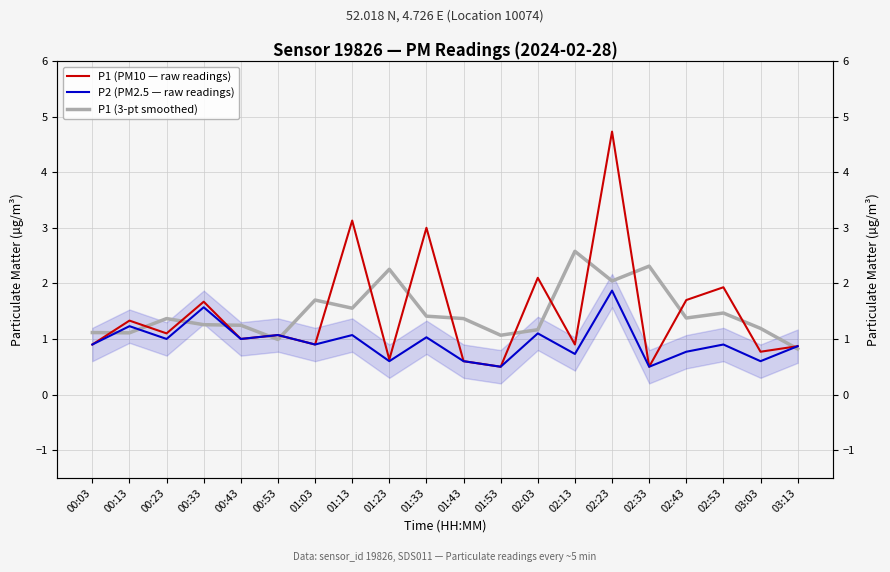

Which label corresponds to the smallest value in the chart?

01:53